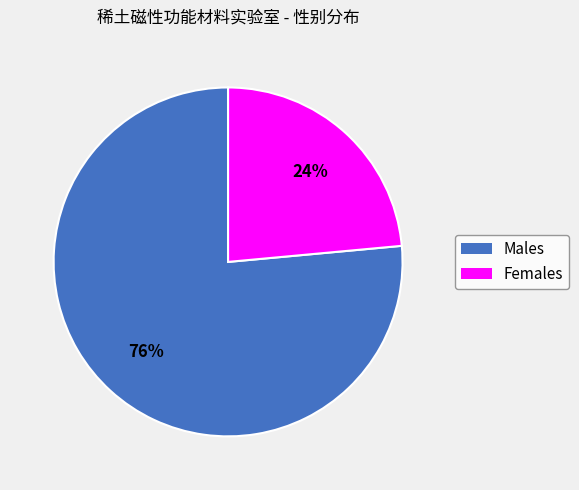

Is there a majority slice in this chart?

Yes